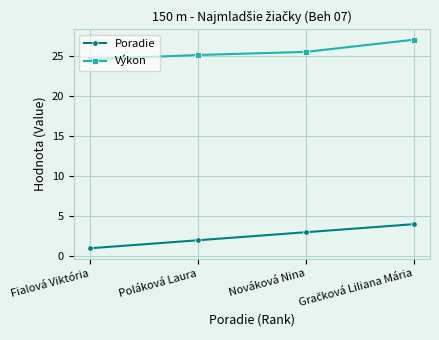

True or false: Výkon and Poradie cross at least once.

False